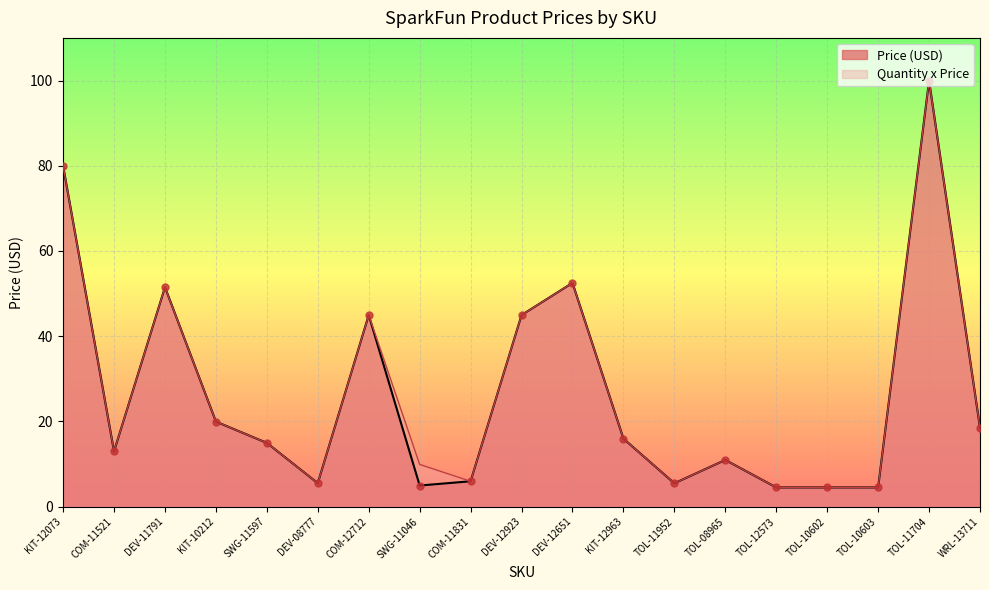

Is the value of Quantity x Price at DEV-12651 greater than the value of Price (USD) at SWG-11046?

Yes